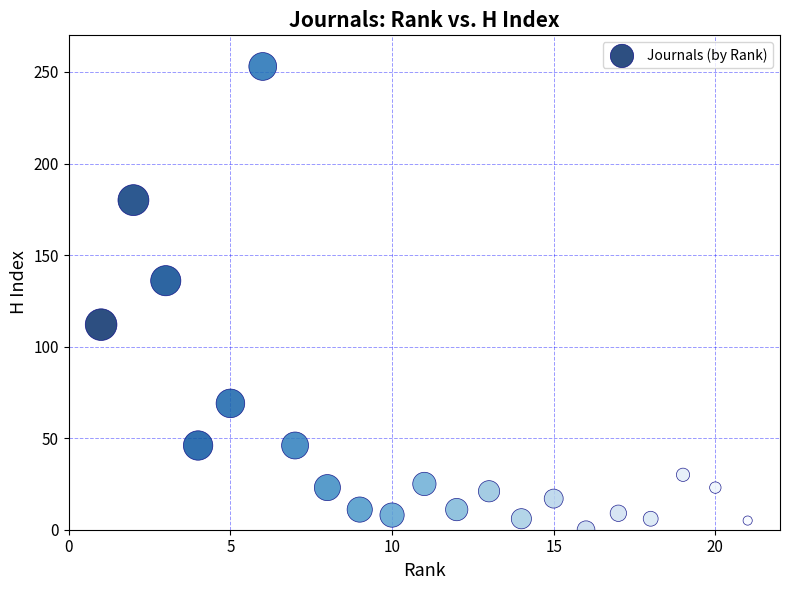

What Y value in the scatter plot is closest to 126?

136